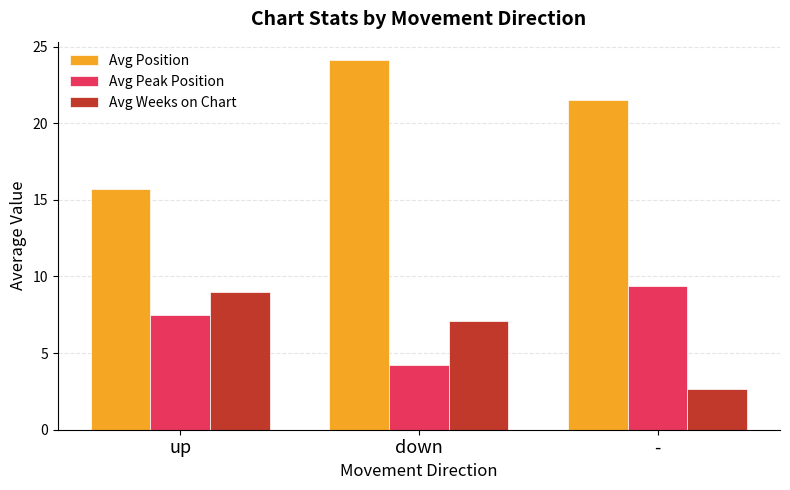

Which series has the largest range (max minus min)?

Avg Position